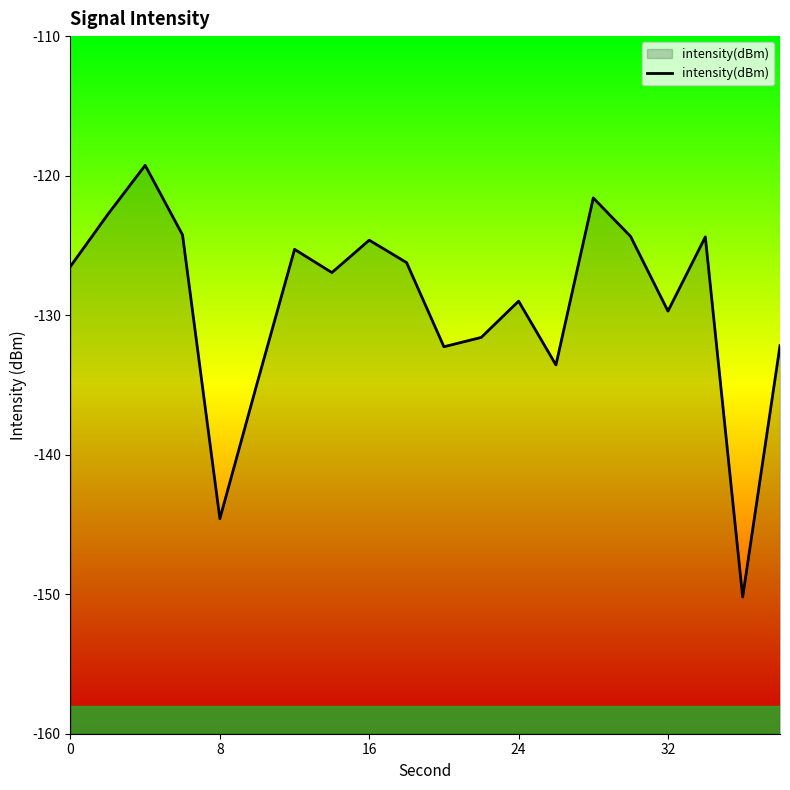

What is the approximate value at 8?

-144.6